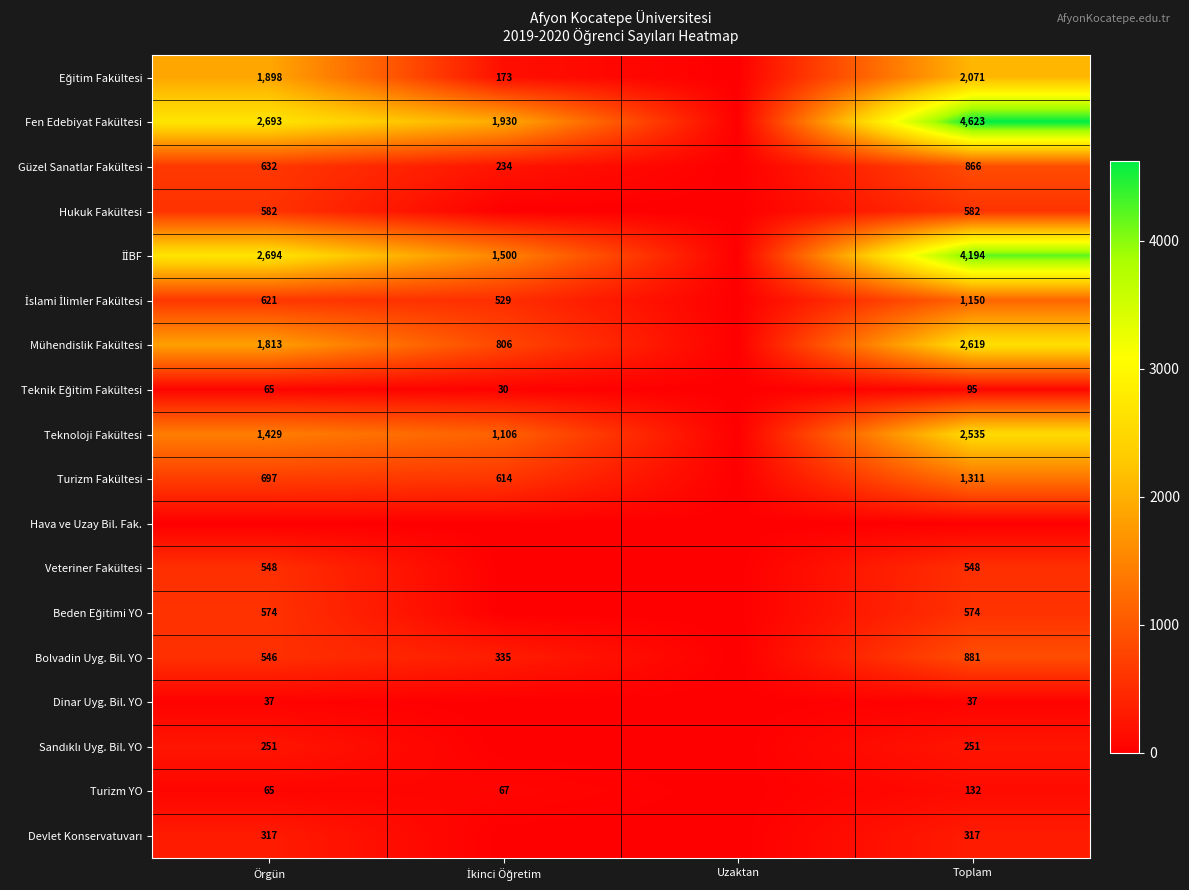

Between Örgün and Toplam, which is larger?

Toplam